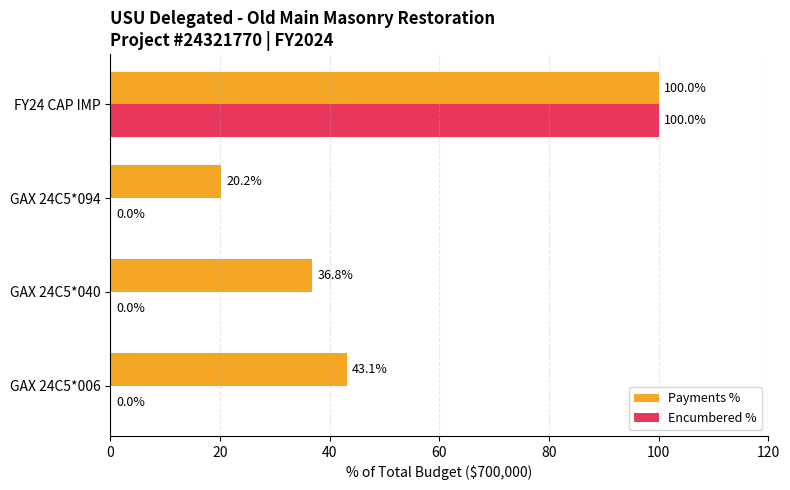

What is the highest value of the Payments % series?

100.0